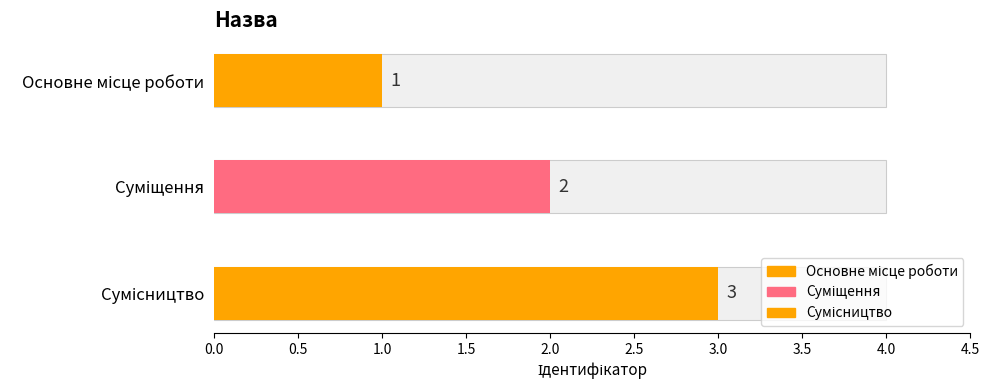

Between Основне місце роботи and Суміщення, which is larger?

Суміщення